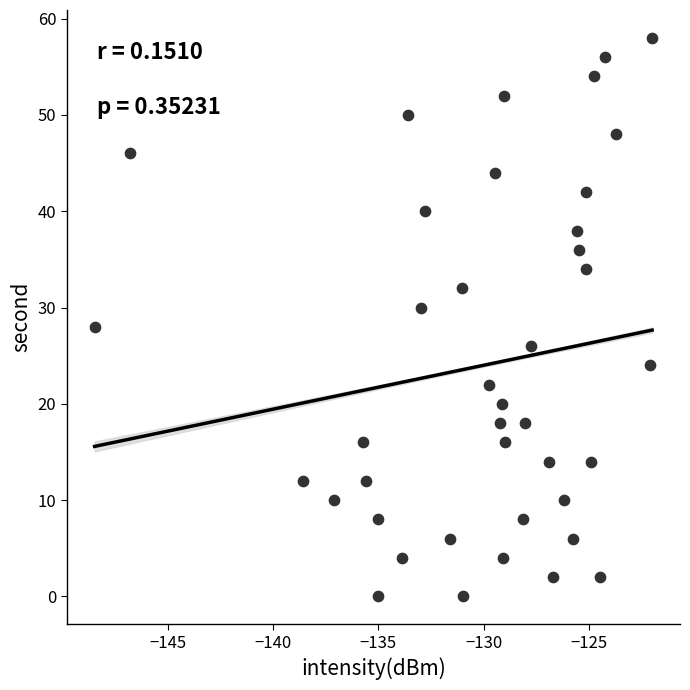

What is the range of Y values (max minus min)?

58